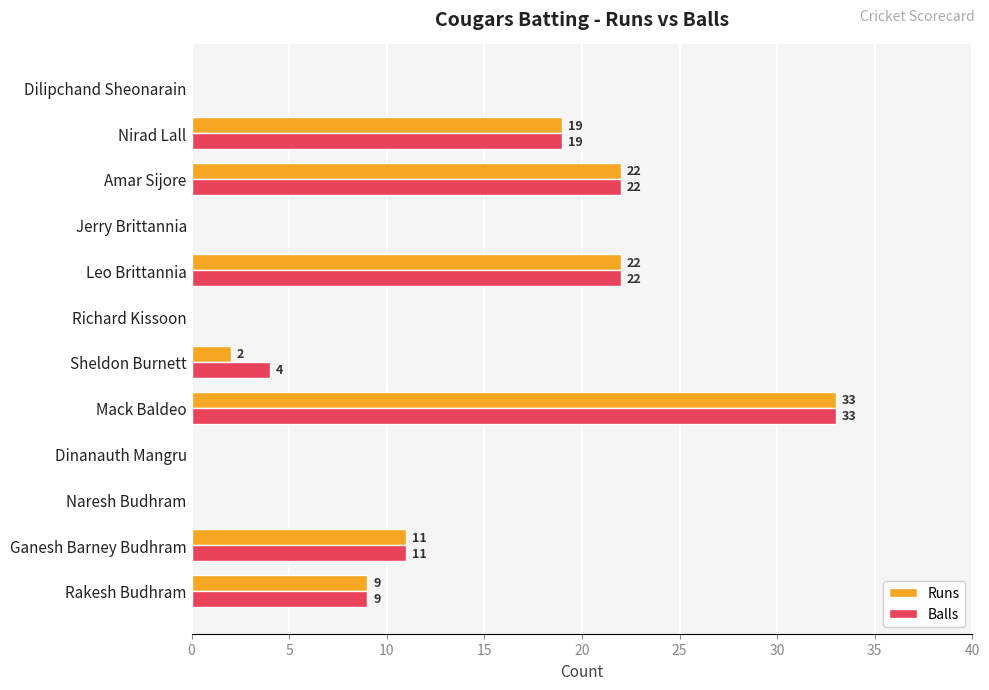

Which series changed the most between Sheldon Burnett and Jerry Brittannia?

Balls